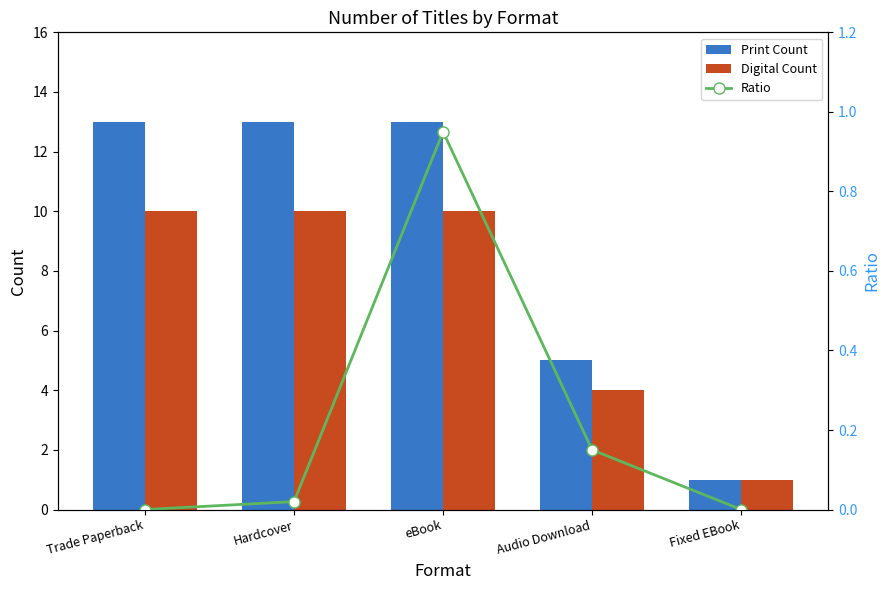

What position from the left is Hardcover?

2